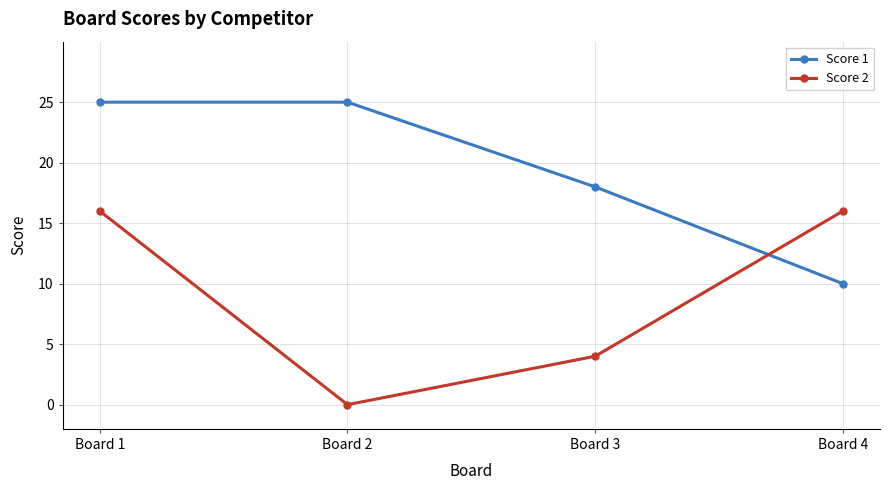

What are all the series names shown in the legend?

Score 1, Score 2